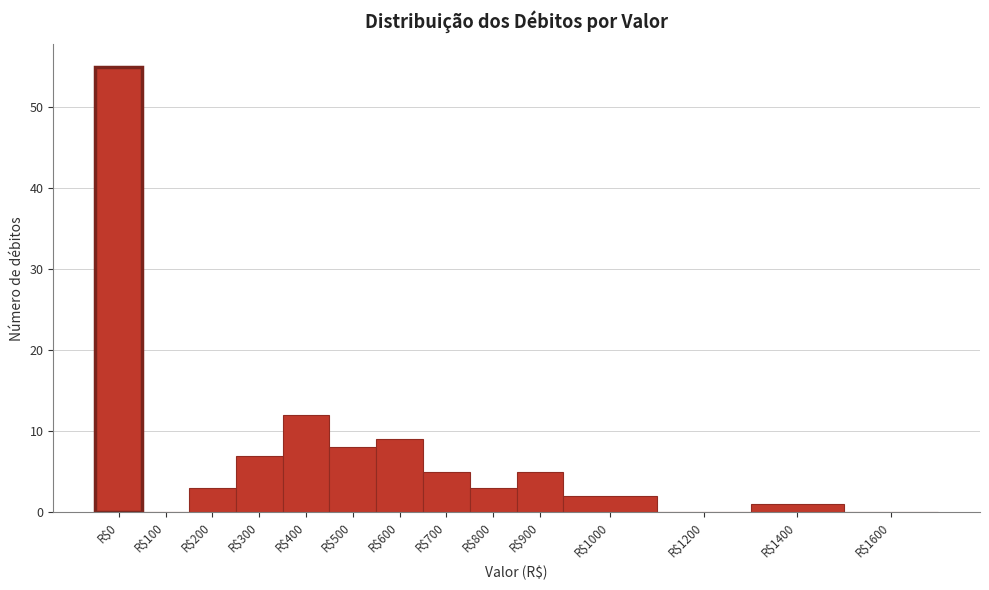

What is the sum of all values?

110